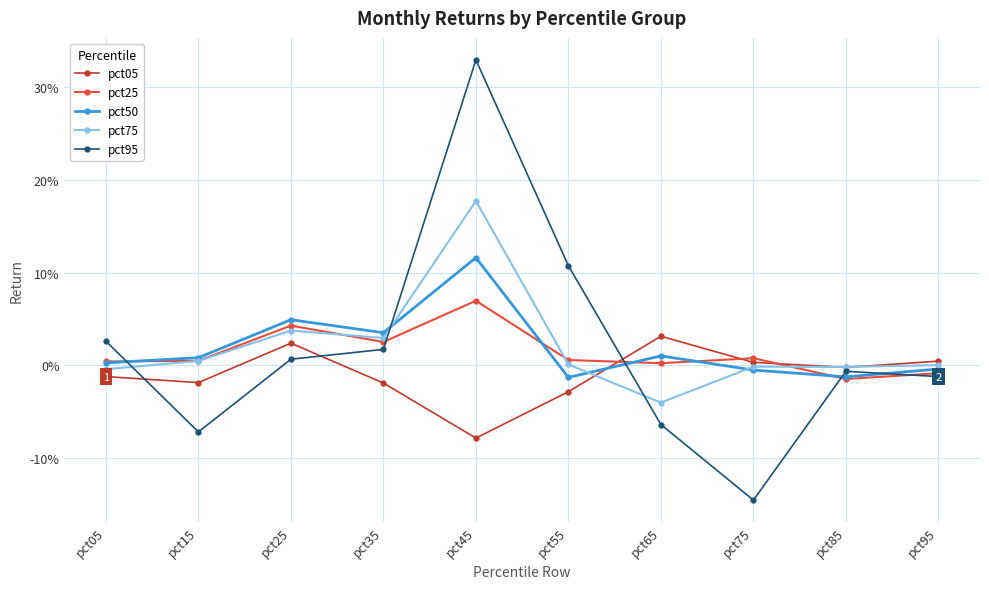

At which label does pct50 reach its peak?

pct45